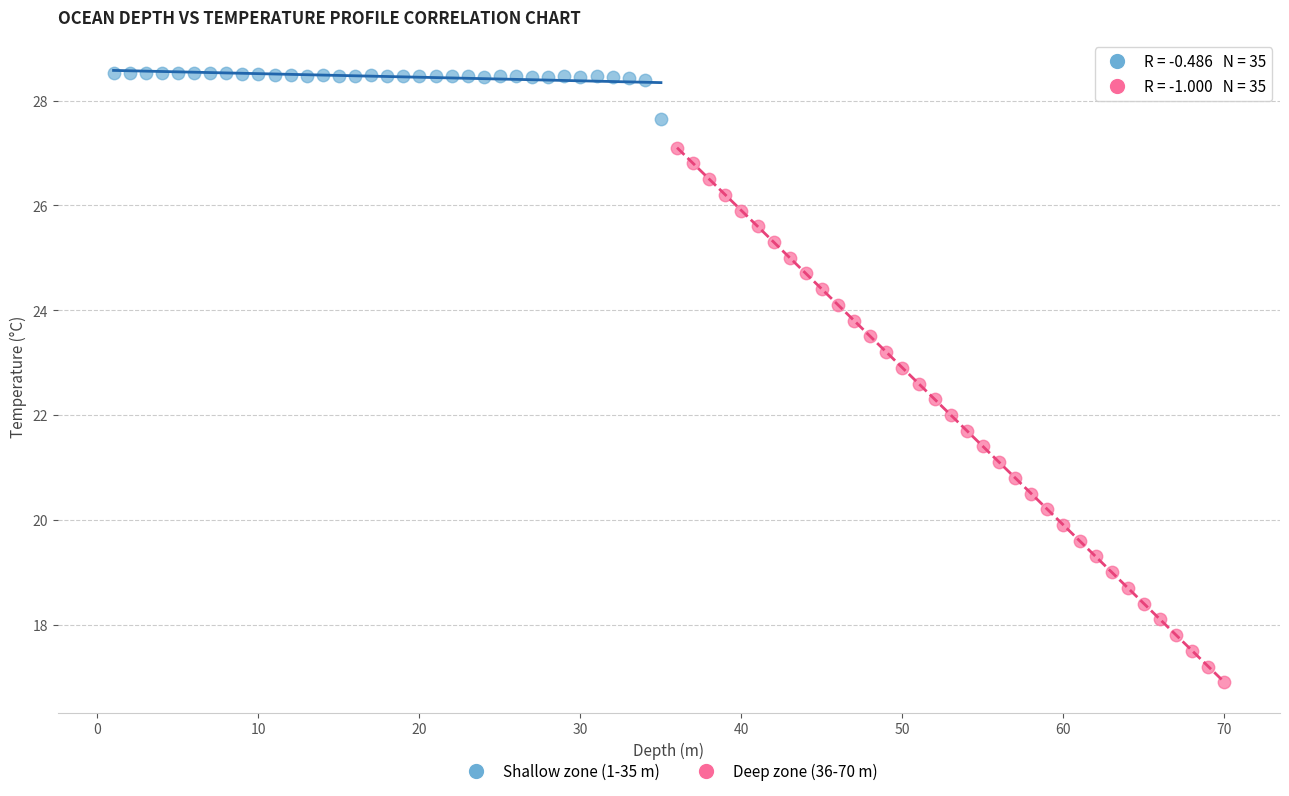

Which series has the largest Y range (max minus min)?

Deep zone (36-70 m)